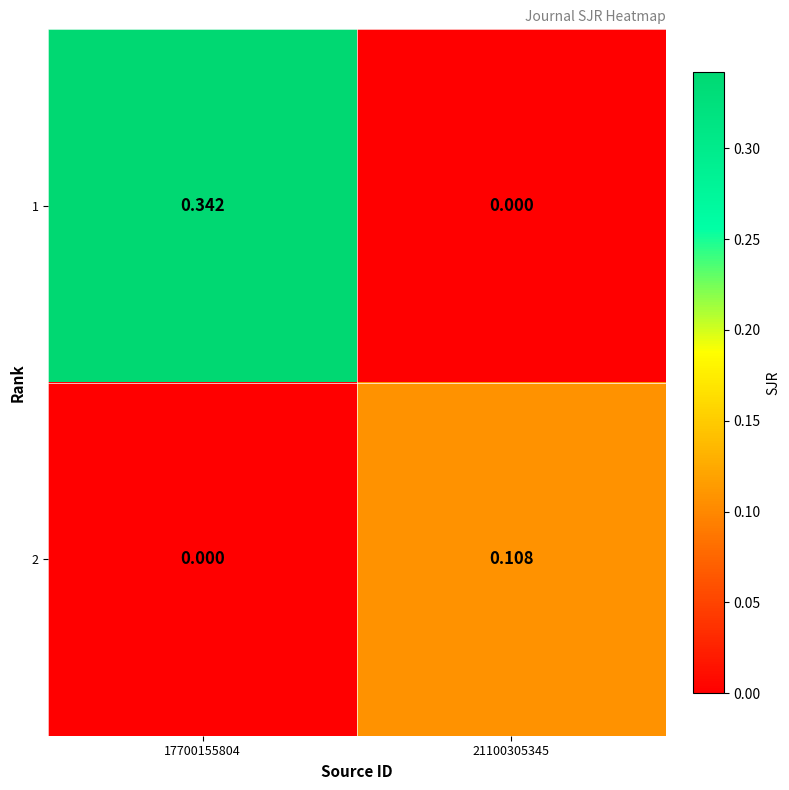

Is the value of 2 at 17700155804 greater than the value of 1 at 17700155804?

No